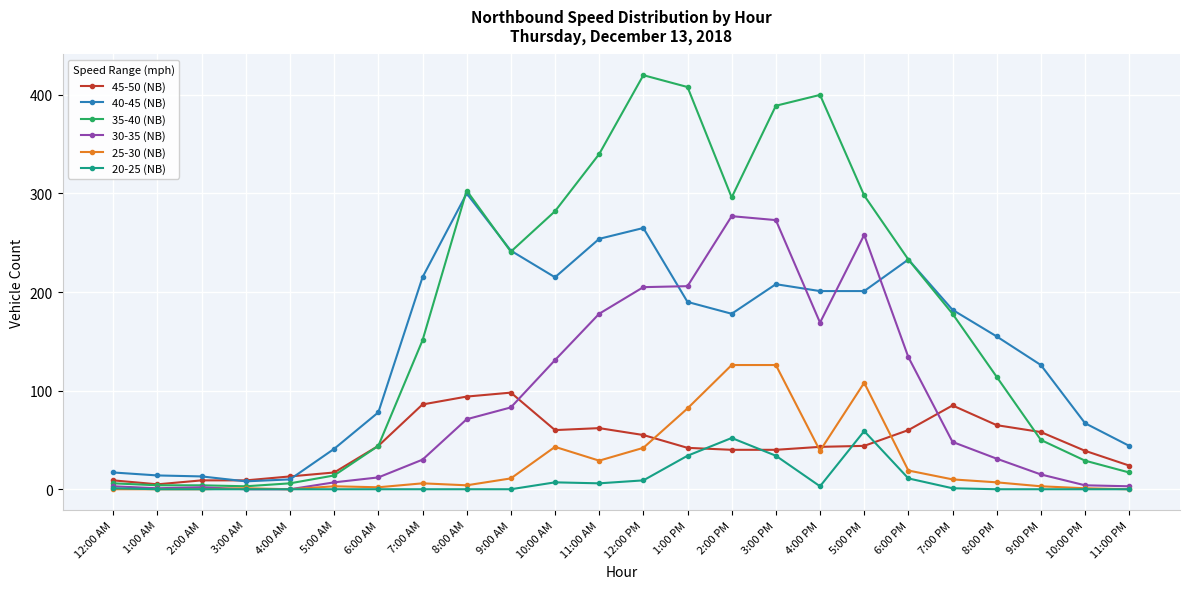

At which label is 35-40 (NB) closest to 211?

6:00 PM